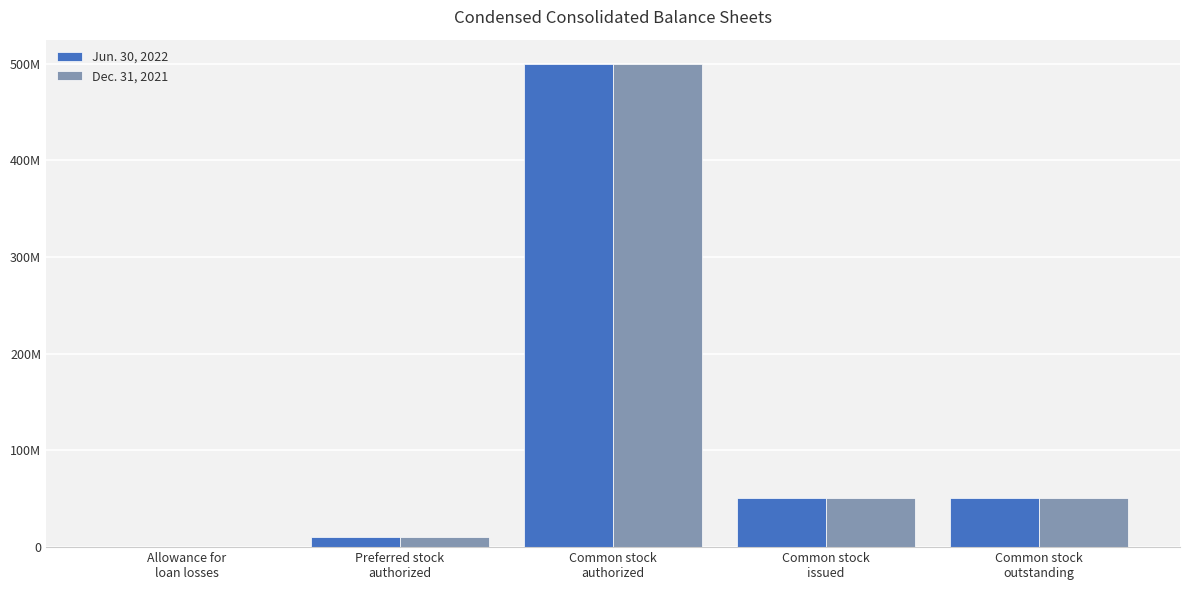

What are all the series names shown in the legend?

Jun. 30, 2022, Dec. 31, 2021